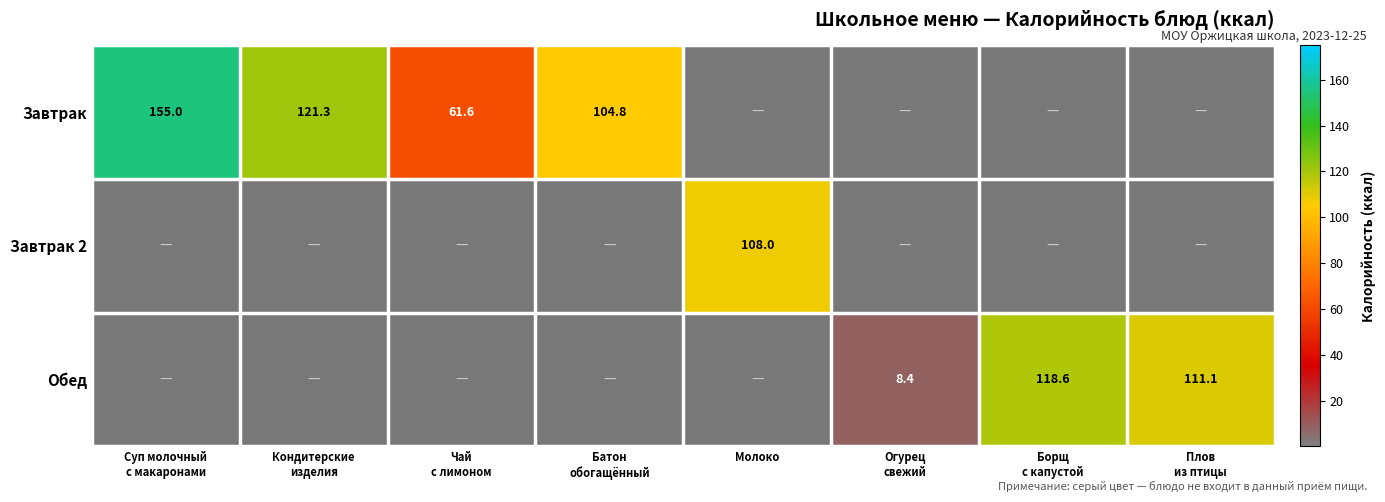

At which category is the sum across all series the highest?

Суп молочный
с макаронами